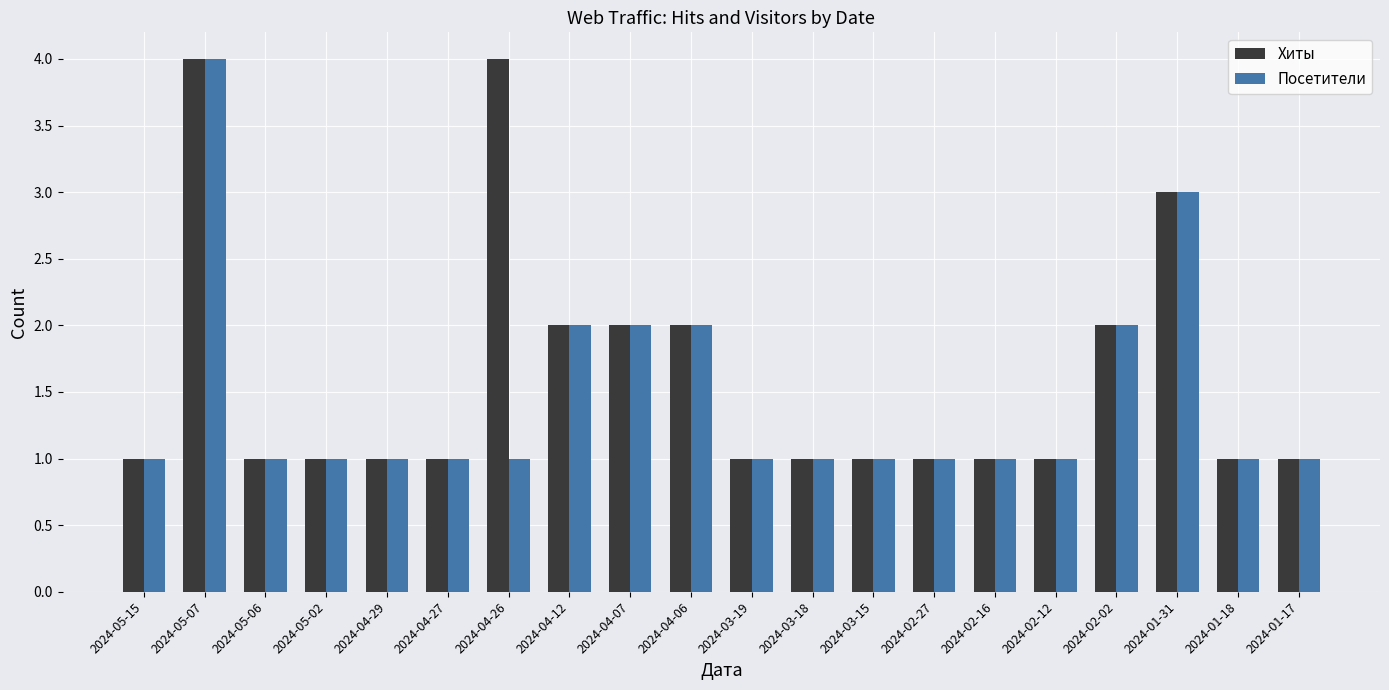

What is the maximum value shown in the chart?

4